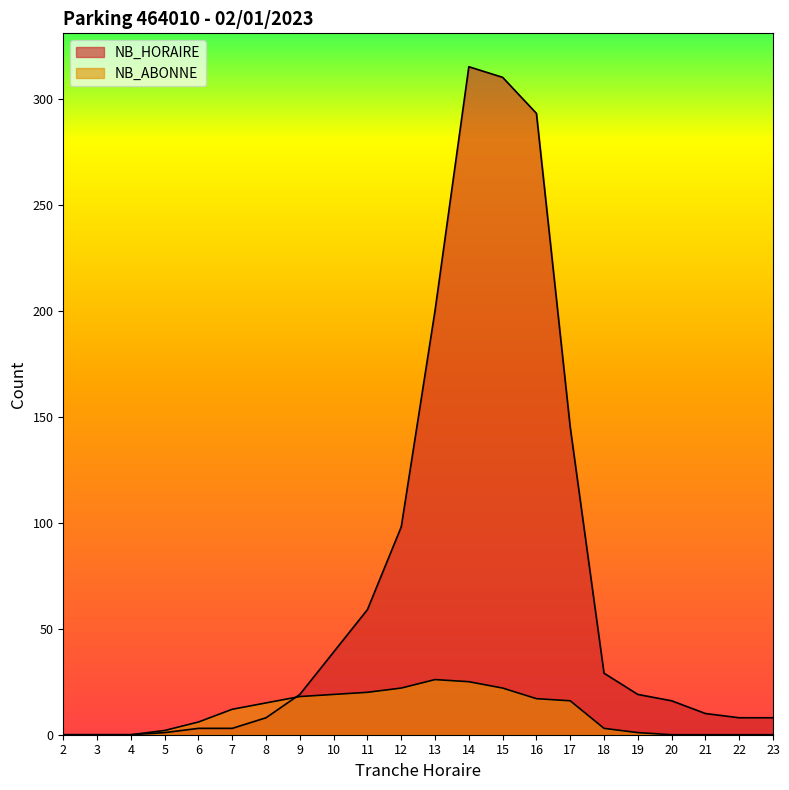

Which series changed the most between 5 and 7?

NB_ABONNE